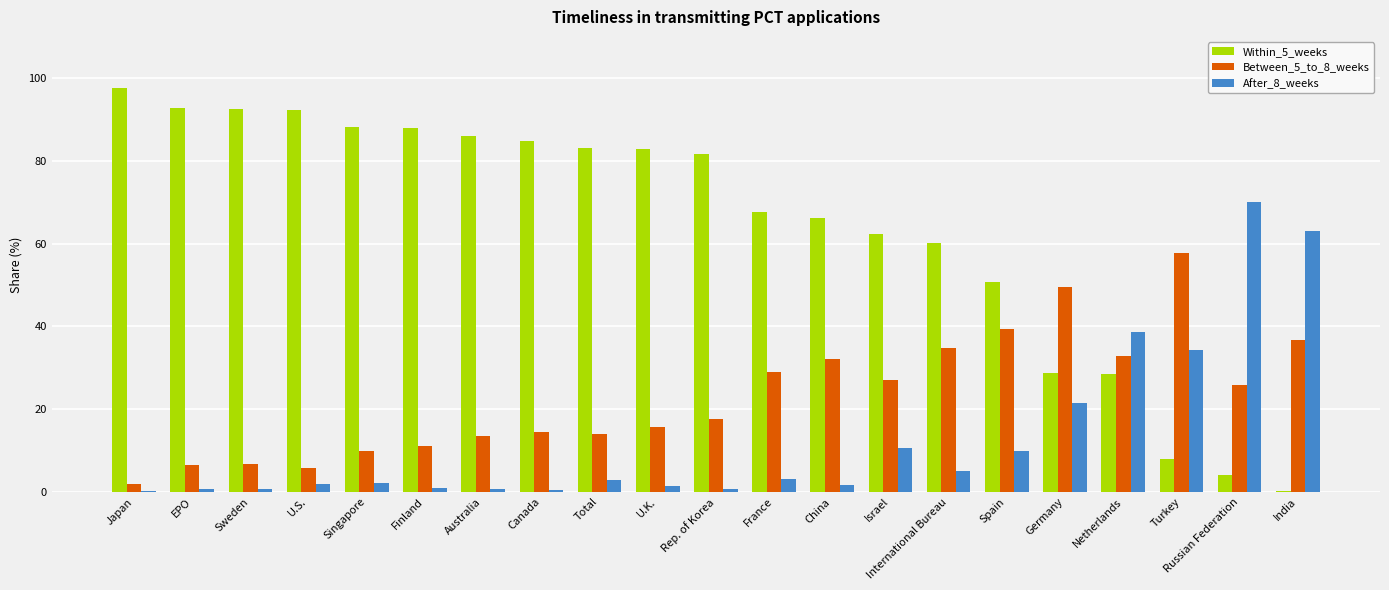

How many data points does each series have?

21